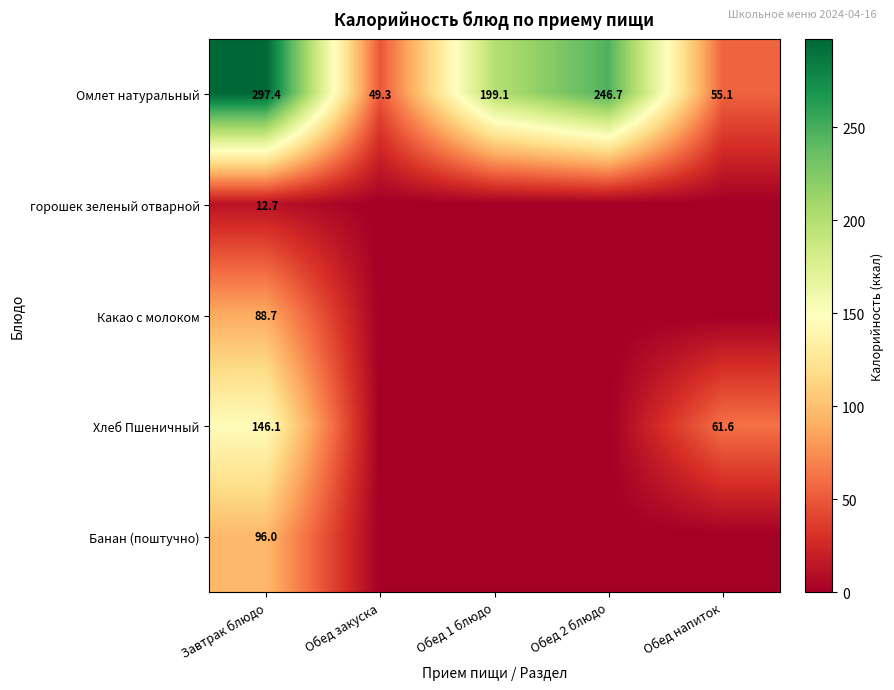

What is the total value across all series at Завтрак блюдо?

640.9